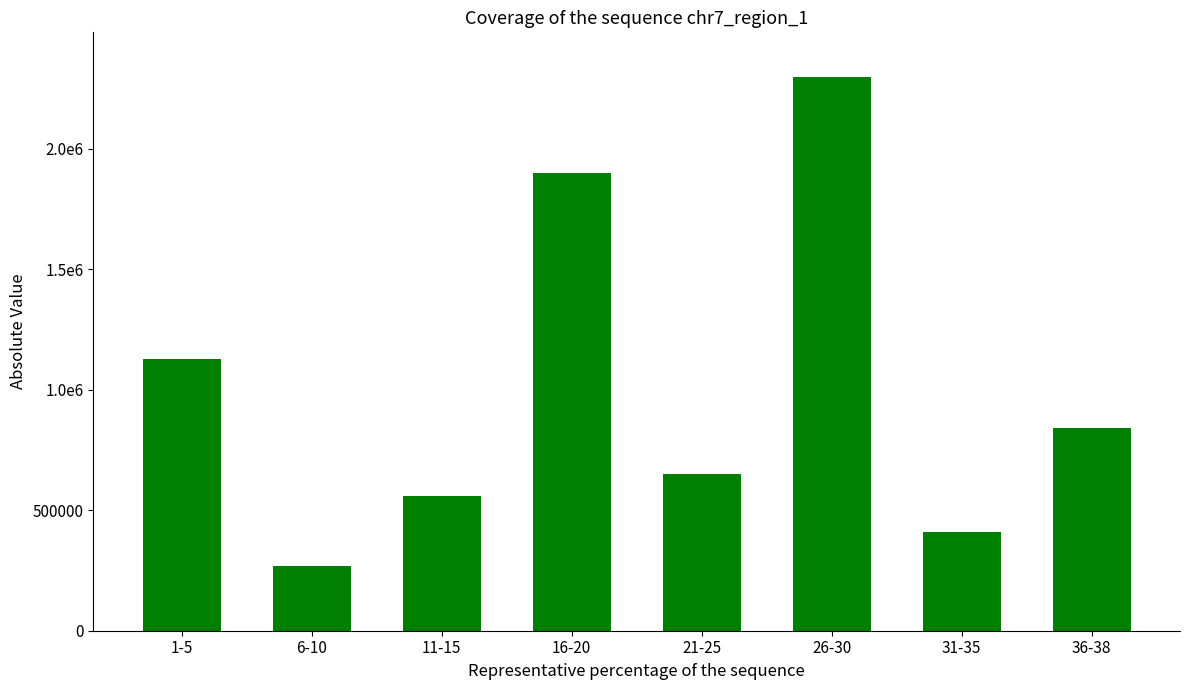

What is the difference between the maximum and minimum values?

2030000